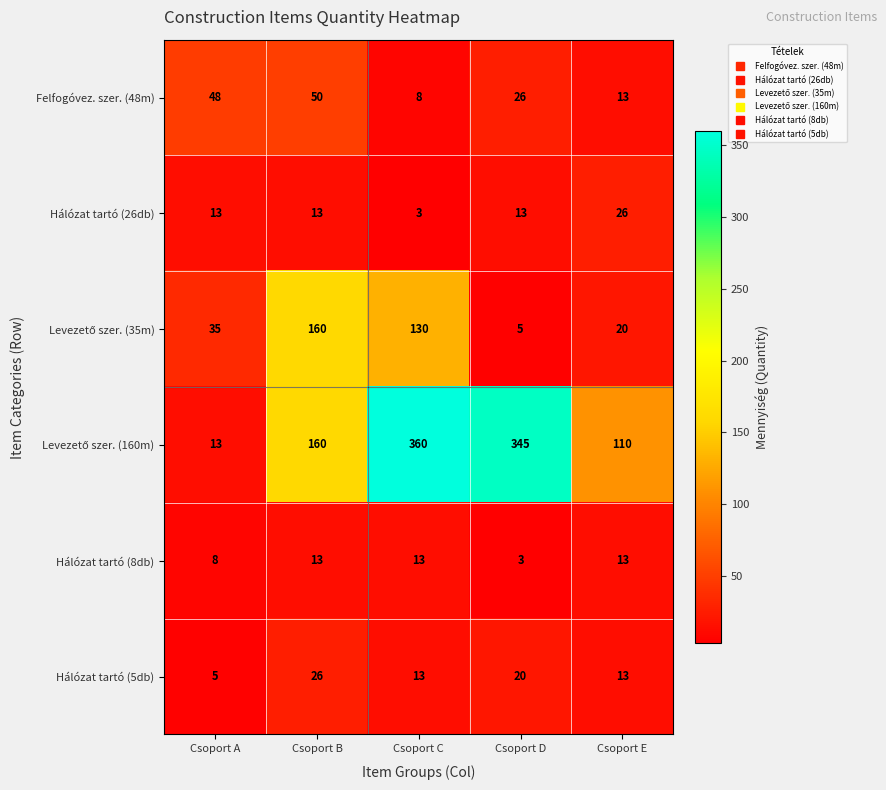

The value of Hálózat tartó (26db) at Csoport B is 13. True or false?

True